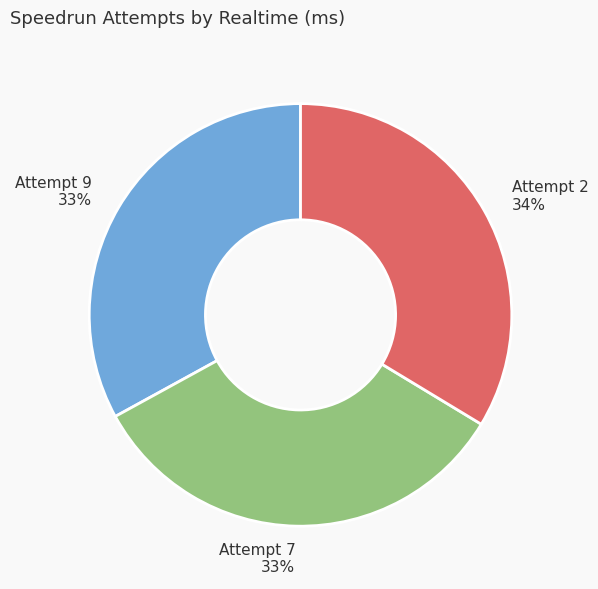

How many slices are in this pie chart?

3